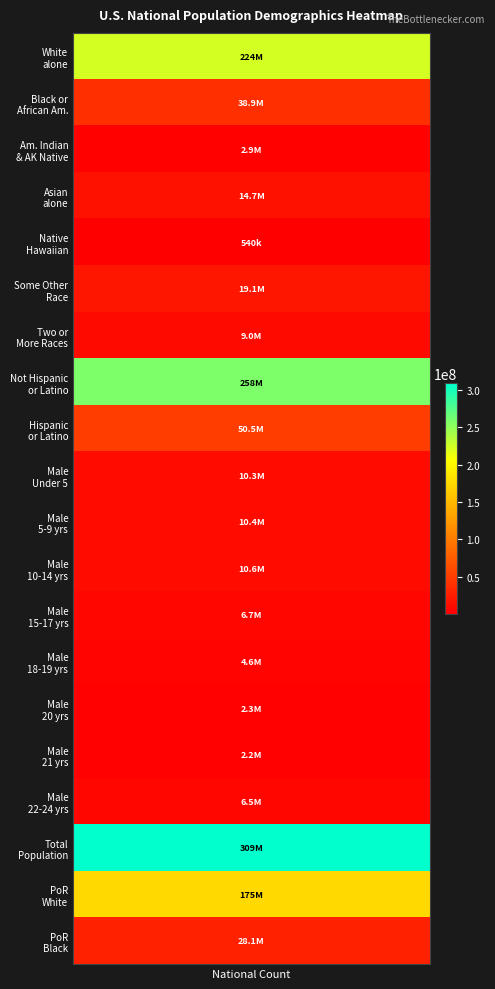

Is it true that the value at Not Hispanic or Latino is 425435465?

False